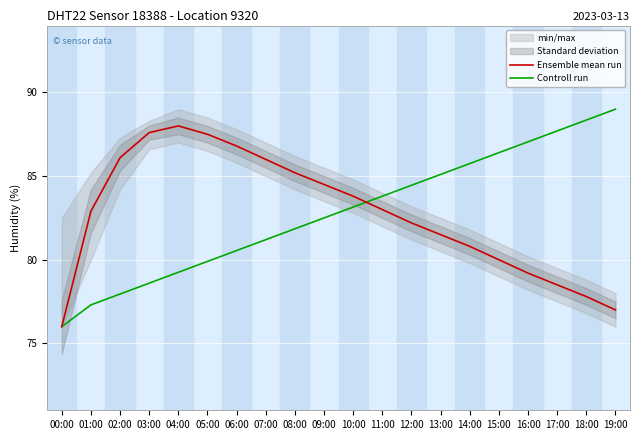

What is the label of the 19th point from the left?

18:00